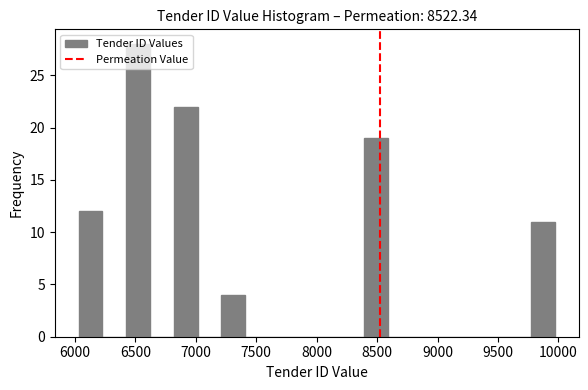

Read against the x-axis, roughly where is the centre of the tallest bar?

6500